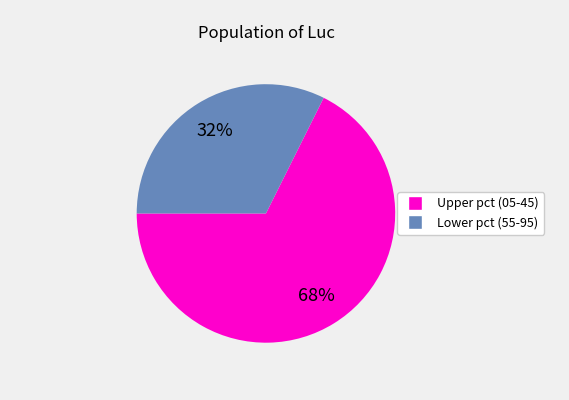

Does any single category account for the majority?

Yes